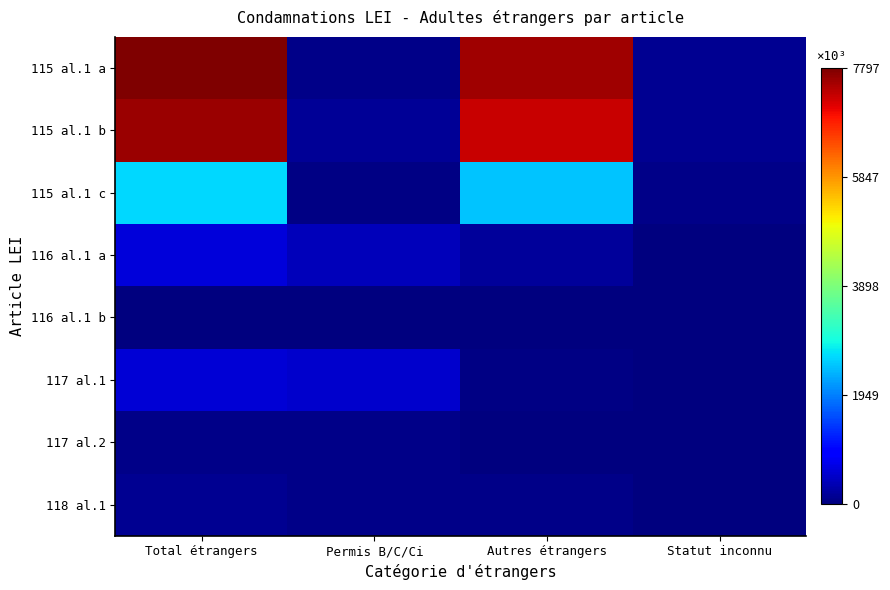

Reading right to left, transcribe all the data shown in this chart.

115 al.1 a: Statut inconnu=142	Autres étrangers=7576	Permis B/C/Ci=79	Total étrangers=7797
115 al.1 b: Statut inconnu=137	Autres étrangers=7292	Permis B/C/Ci=180	Total étrangers=7609
115 al.1 c: Statut inconnu=89	Autres étrangers=2490	Permis B/C/Ci=60	Total étrangers=2639
116 al.1 a: Statut inconnu=18	Autres étrangers=191	Permis B/C/Ci=412	Total étrangers=621
116 al.1 b: Statut inconnu=1	Autres étrangers=5	Permis B/C/Ci=22	Total étrangers=28
117 al.1: Statut inconnu=20	Autres étrangers=43	Permis B/C/Ci=518	Total étrangers=581
117 al.2: Statut inconnu=1	Autres étrangers=6	Permis B/C/Ci=78	Total étrangers=85
118 al.1: Statut inconnu=5	Autres étrangers=67	Permis B/C/Ci=65	Total étrangers=137